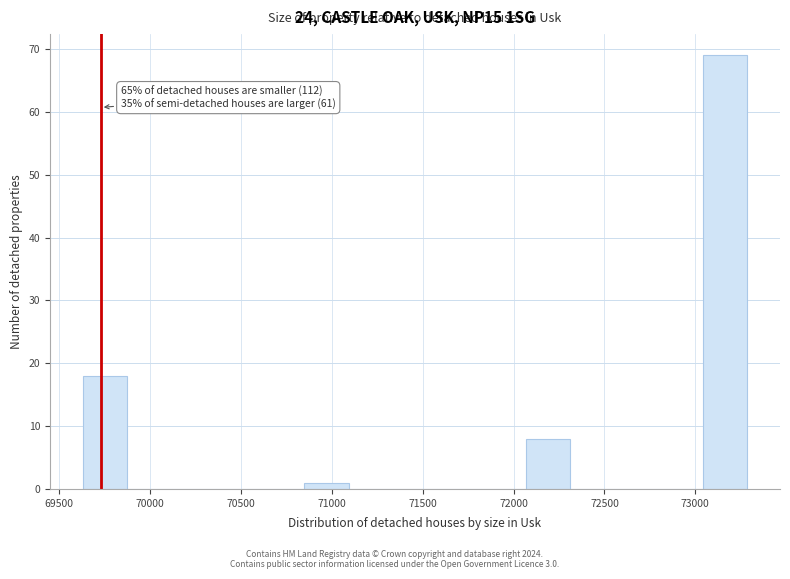

Over which range of the x-axis is the bar tallest?

73050 to 73300